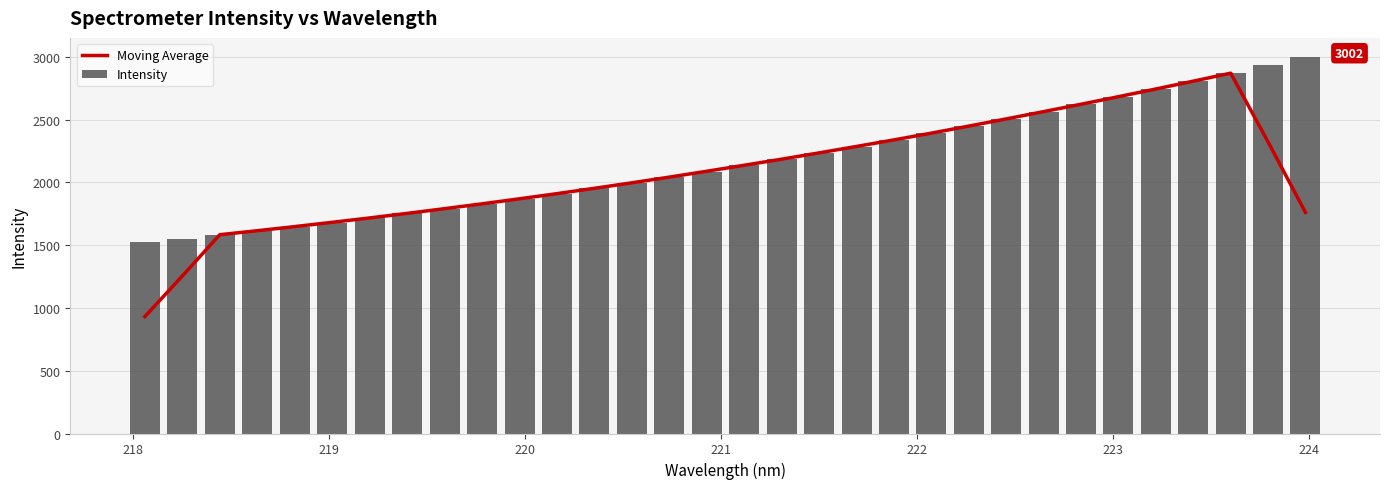

What is the highest value of the Moving Average series?

2870.7